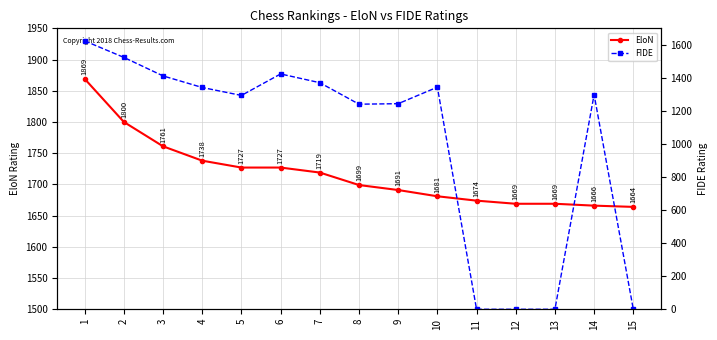

Rank the series at 4 from lowest to highest value.

FIDE, EloN